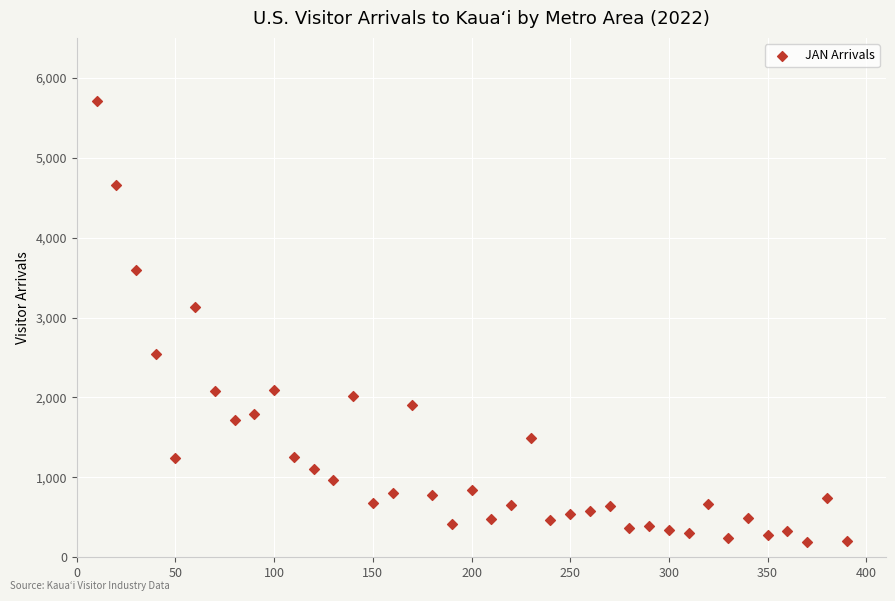

What is the range of Y values (max minus min)?

5514.7